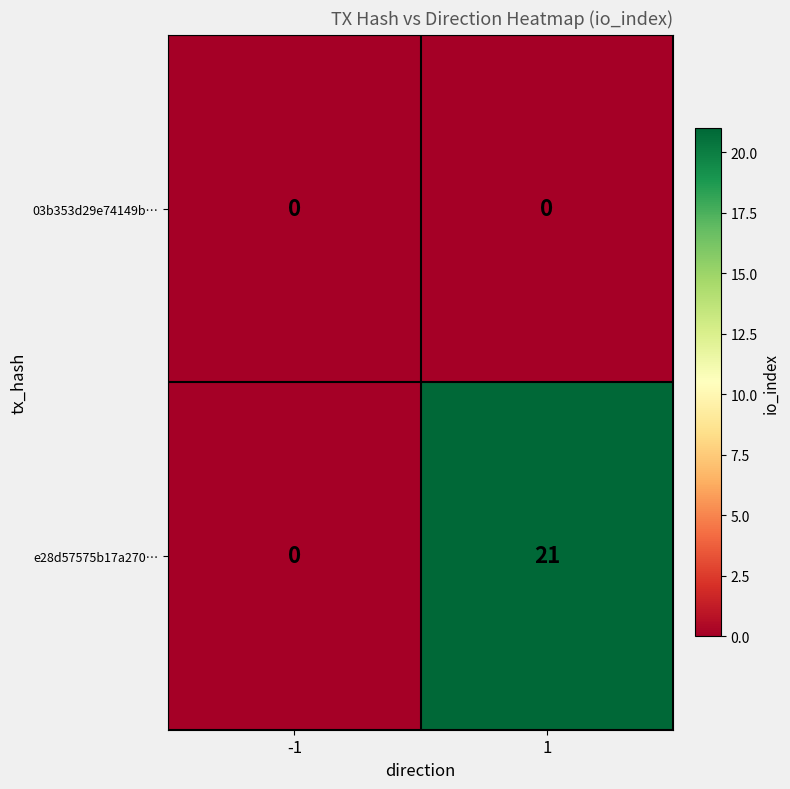

At how many categories does at least one series exceed 13?

1